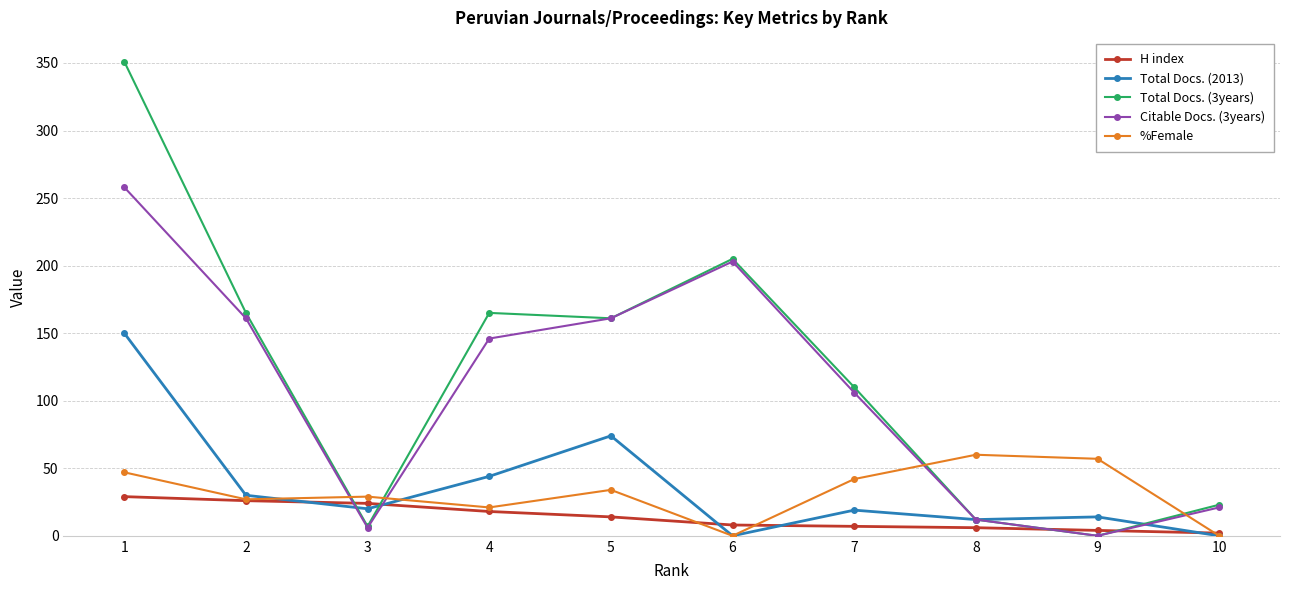

The H index series shows 7 at 7. True or false?

True